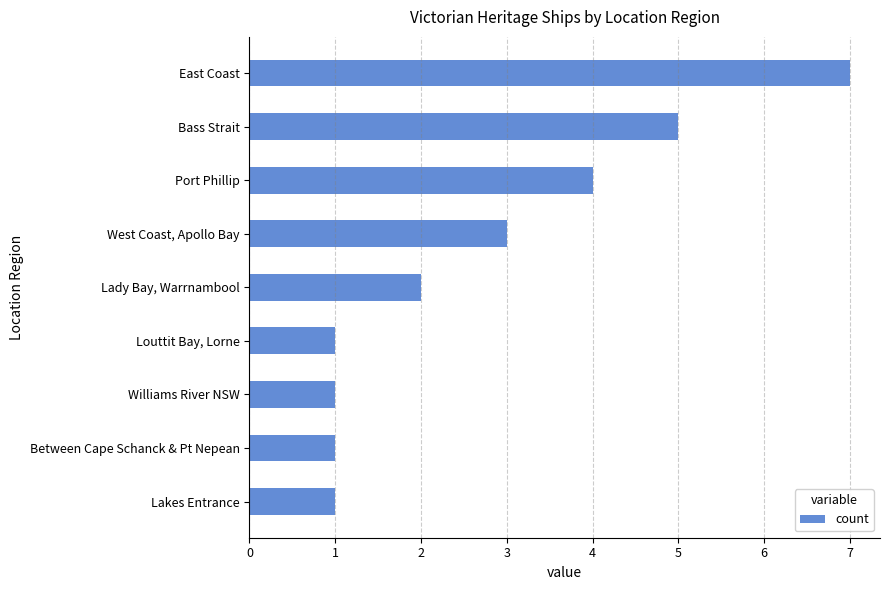

Does the chart contain any negative values?

No